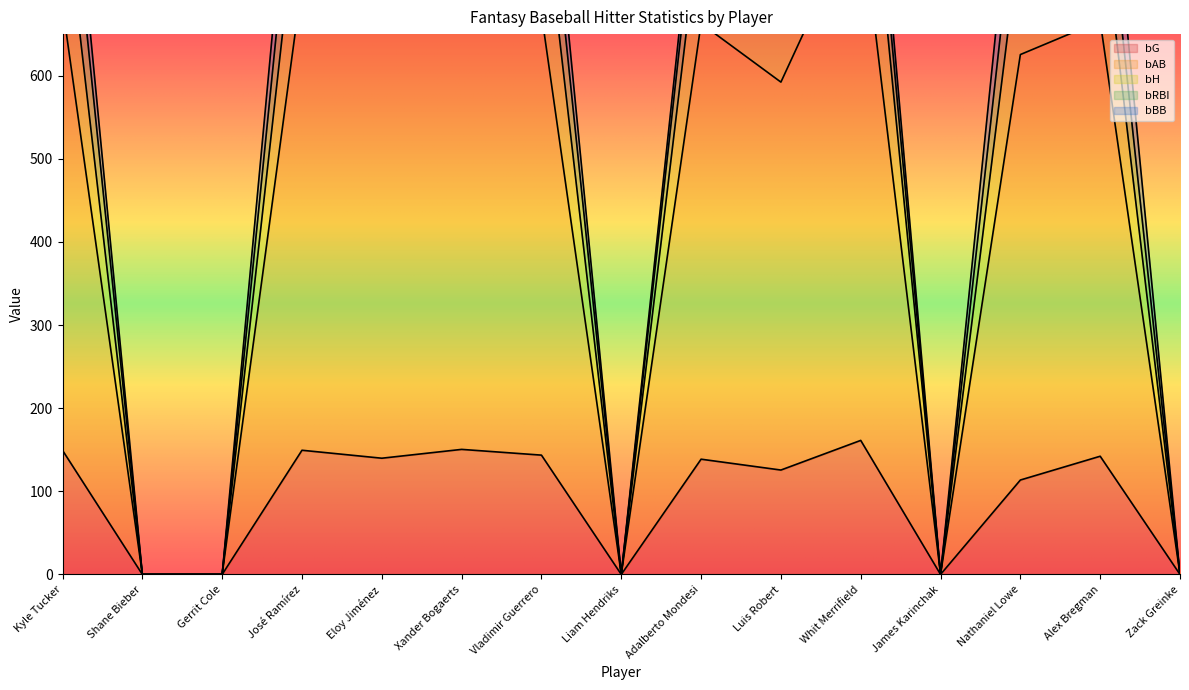

Is the value of bH at Xander Bogaerts greater than the value of bG at Vladimir Guerrero?

Yes